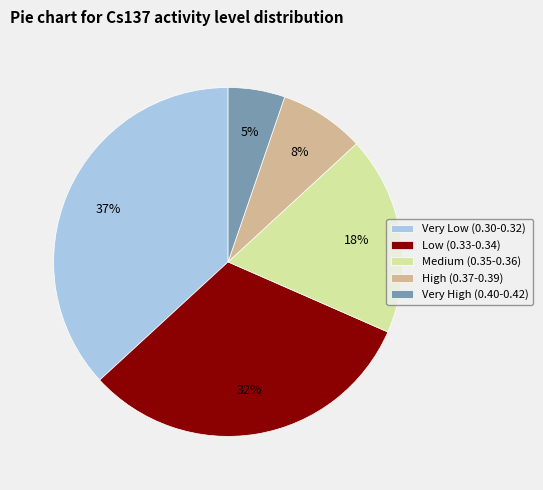

How many slices are in this pie chart?

5